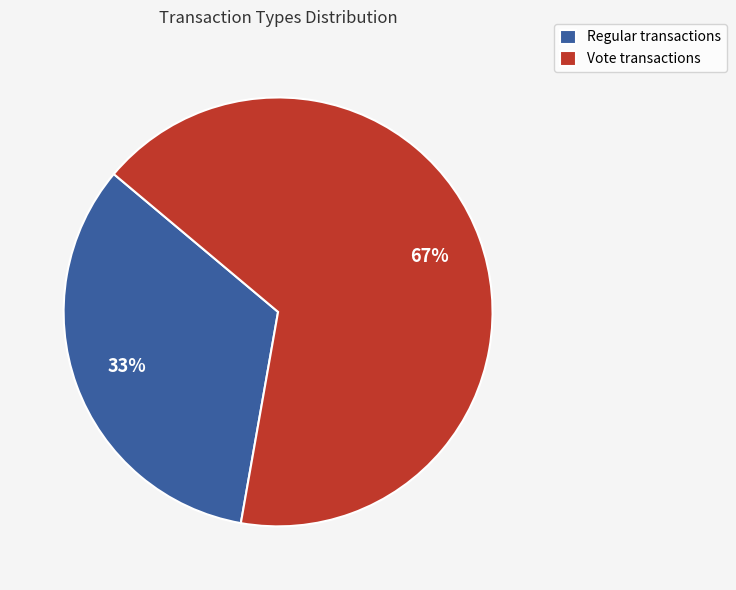

To the nearest percent, what is the average slice percentage?

50%